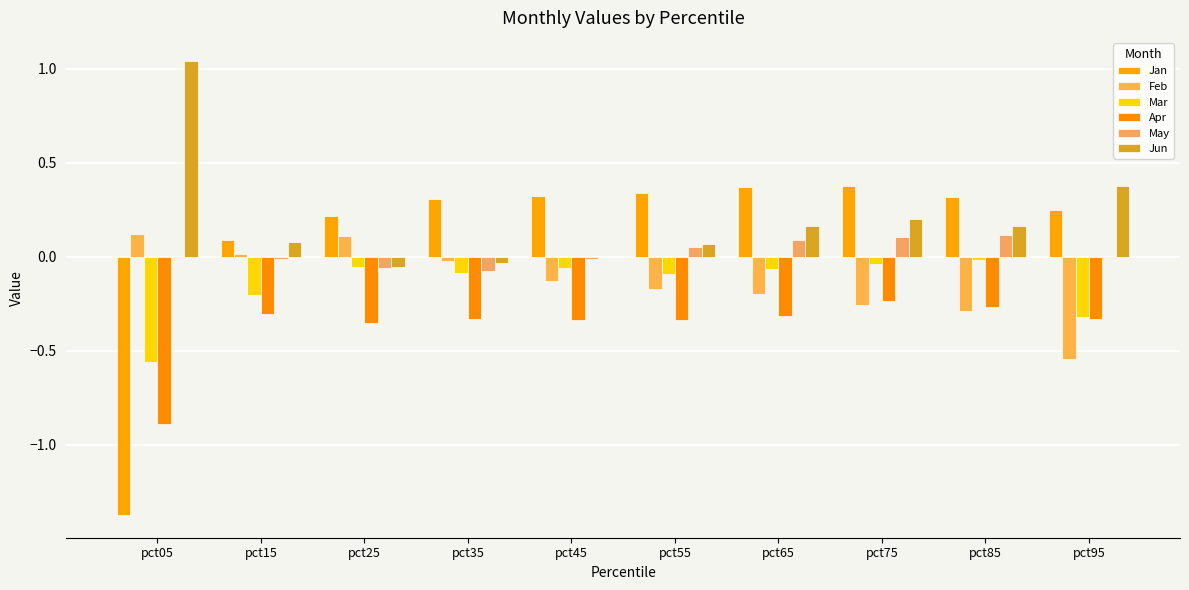

Which label corresponds to the smallest value in the chart?

pct05